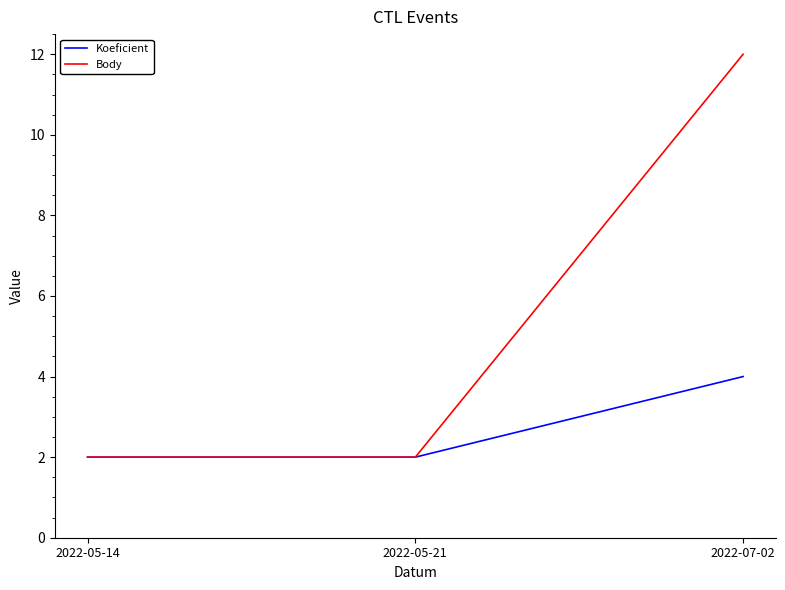

What is the sum of all Body values?

16